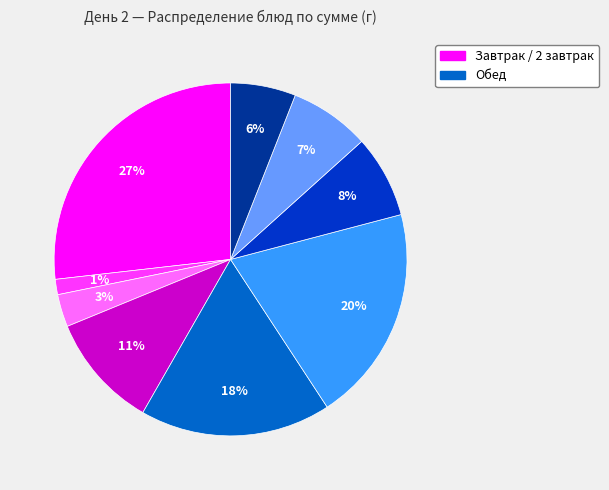

Does any single category account for the majority?

No